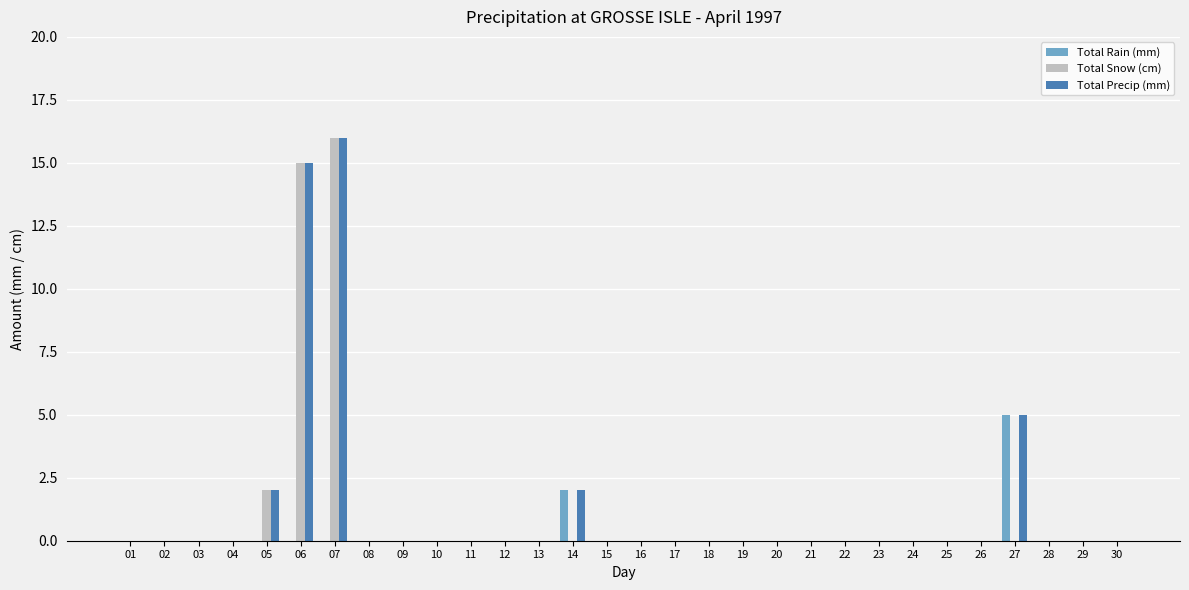

Which series has the largest total across all categories?

Total Precip (mm)